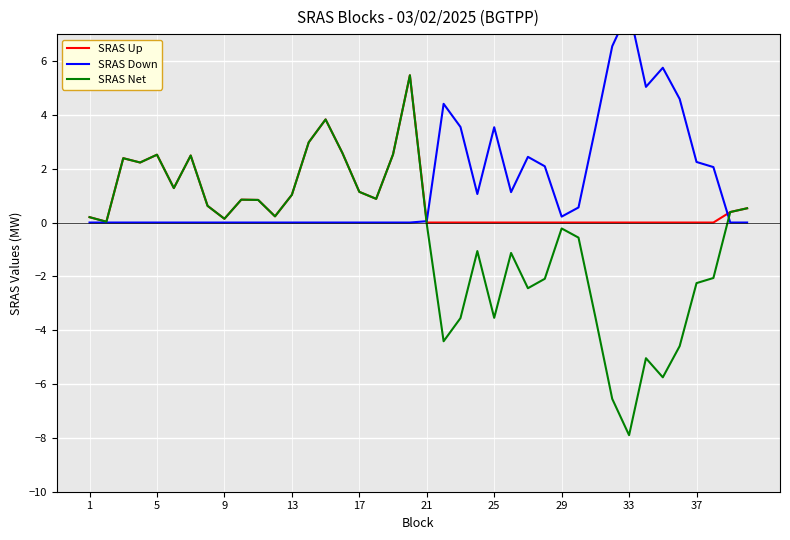

The SRAS Up series shows 0.0 at 37. True or false?

True